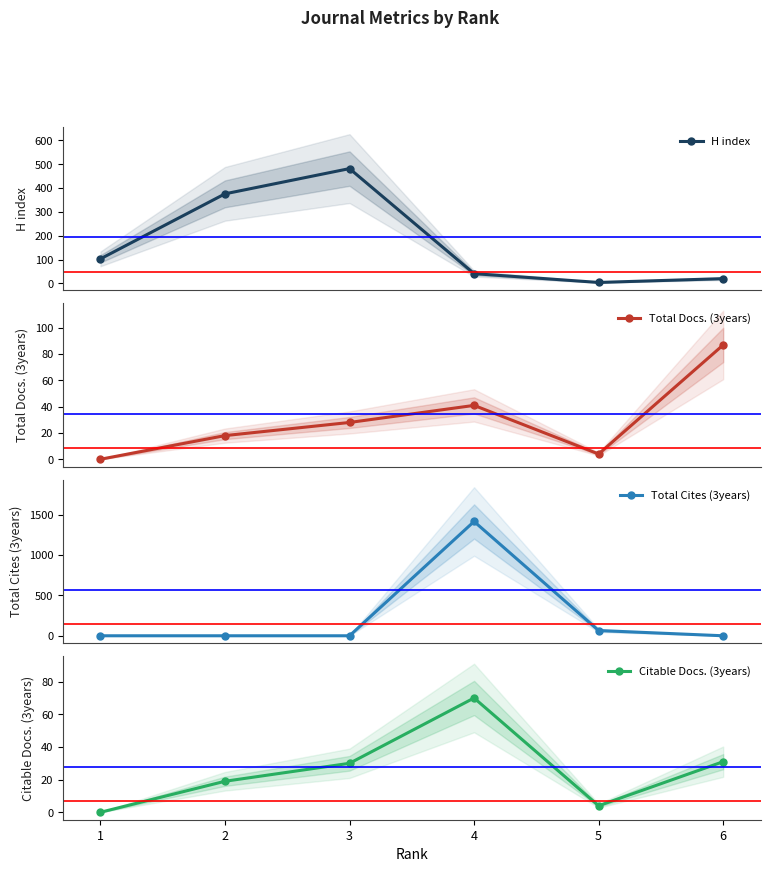

Reading left to right, extract all data points from this chart.

H index: 1=103	2=376	3=482	4=41	5=4	6=20
Total Docs. (3years): 1=0	2=18	3=28	4=41	5=4	6=87
Total Cites (3years): 1=0	2=0	3=0	4=1416	5=65	6=0
Citable Docs. (3years): 1=0	2=19	3=30	4=70	5=4	6=31